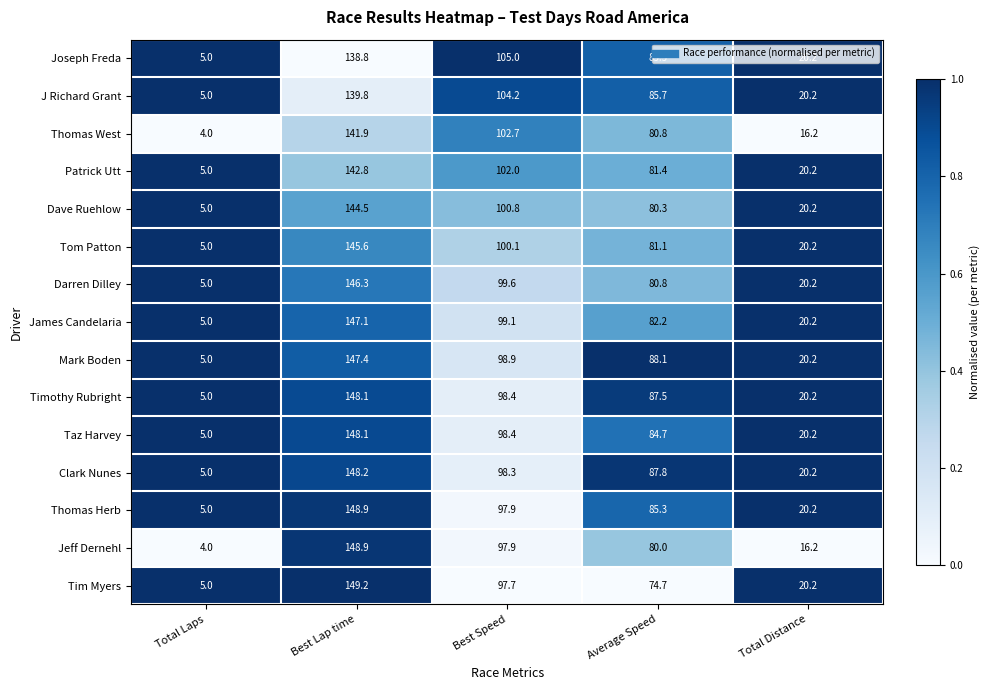

Which series has the largest total across all categories?

Mark Boden